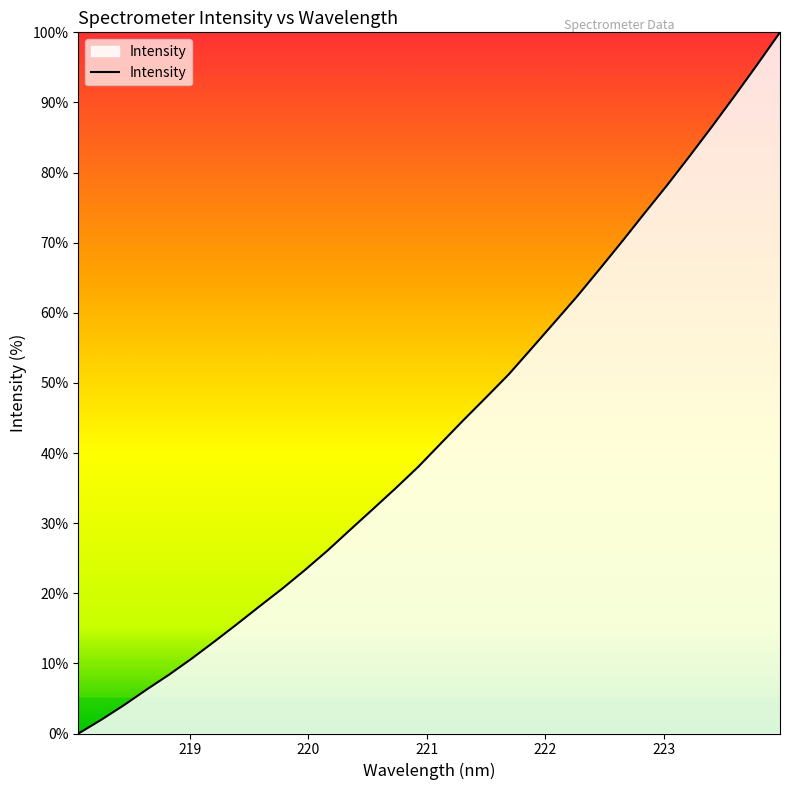

True or false: the data has more than 2 interior local peaks.

False